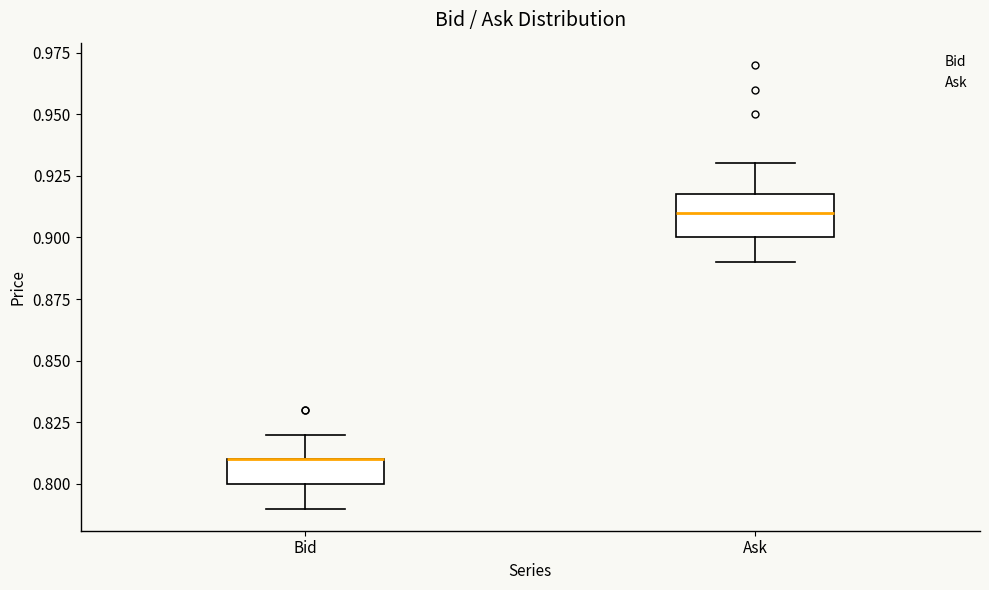

Comparing the boxes themselves (not the whiskers), which one is the tallest?

Ask